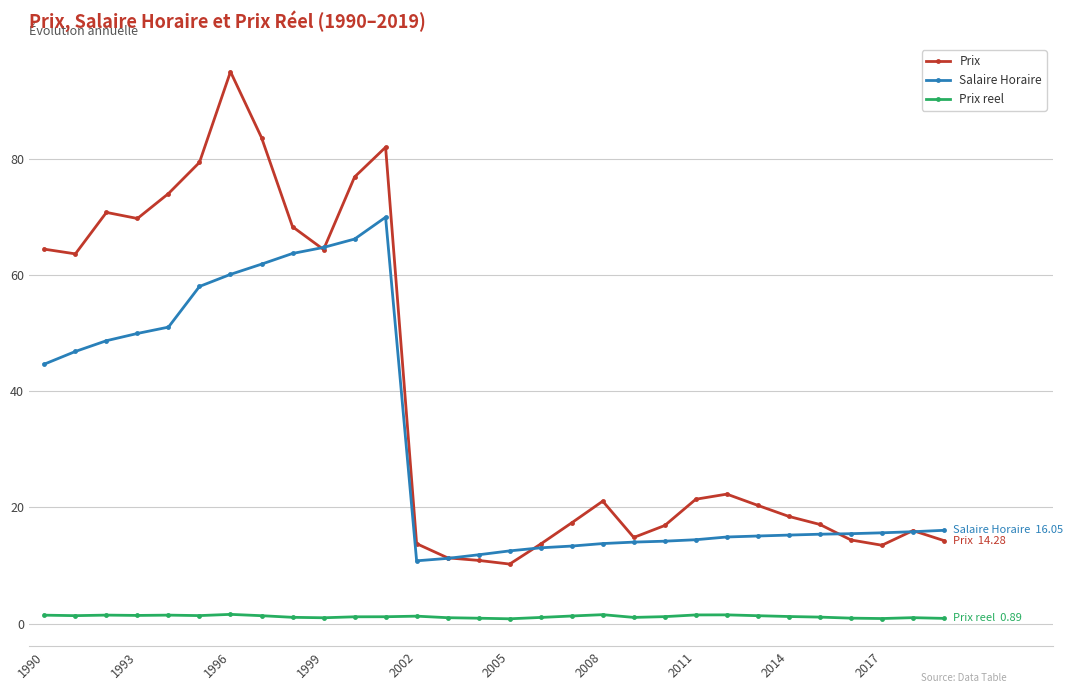

List the series in order of their overall mean, lowest first.

Prix reel, Salaire Horaire, Prix